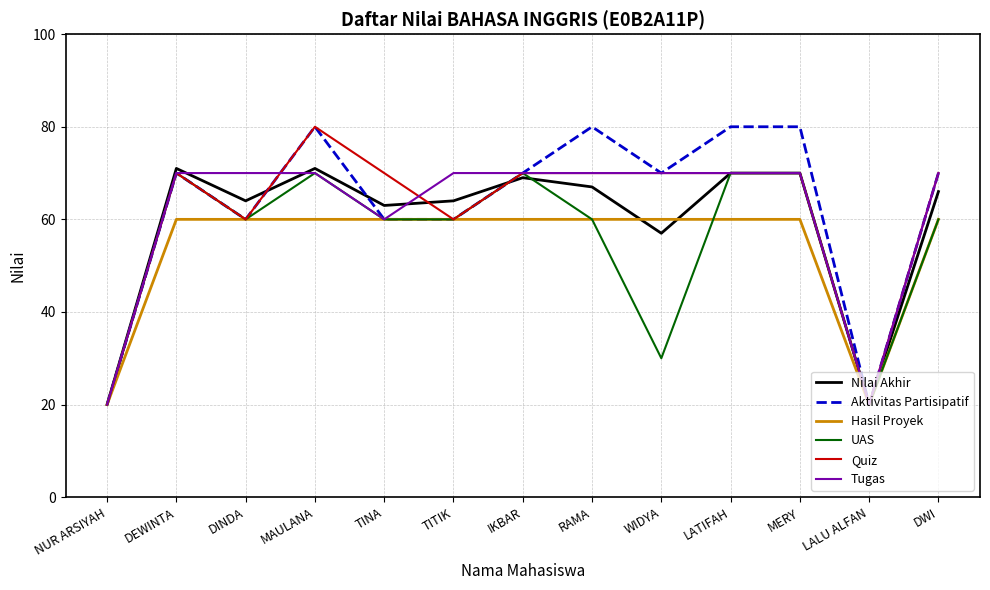

Between NUR ARSIYAH and RAMA, which series saw the biggest shift?

Aktivitas Partisipatif